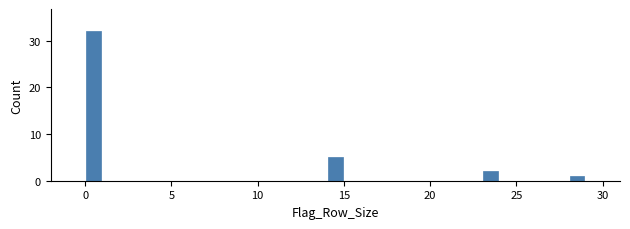

Around what value on the x-axis is the tallest bar? Give the approximate position of its centre, as read against the axis.

0.5